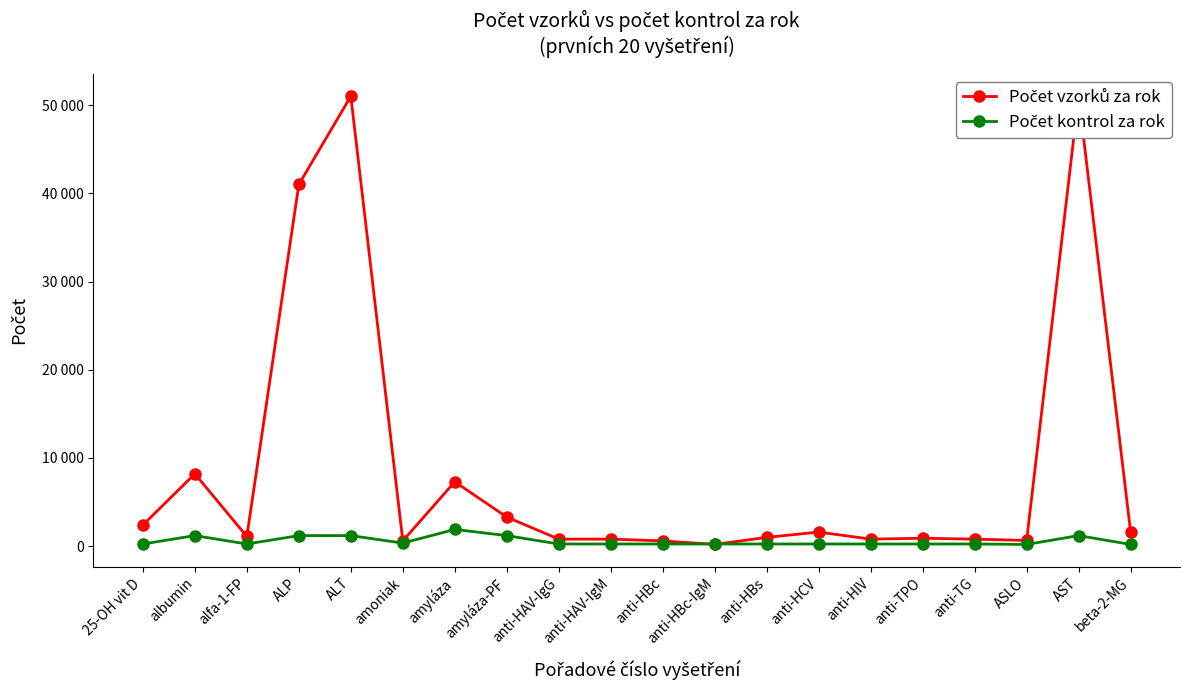

Rank the categories by Počet vzorků za rok value from lowest to highest.

anti-HBc-IgM, amoniak, anti-HBc, ASLO, anti-HAV-IgG, anti-HAV-IgM, anti-HIV, anti-TG, anti-TPO, anti-HBs, alfa-1-FP, anti-HCV, beta-2-MG, 25-OH vit D, amyláza-PF, amyláza, albumin, ALP, ALT, AST